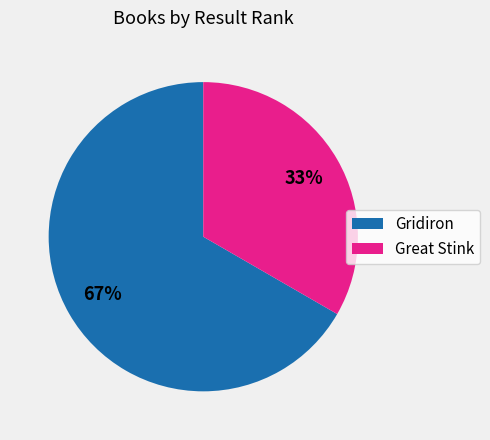

To the nearest percent, what percentage of the pie is Great Stink?

33%